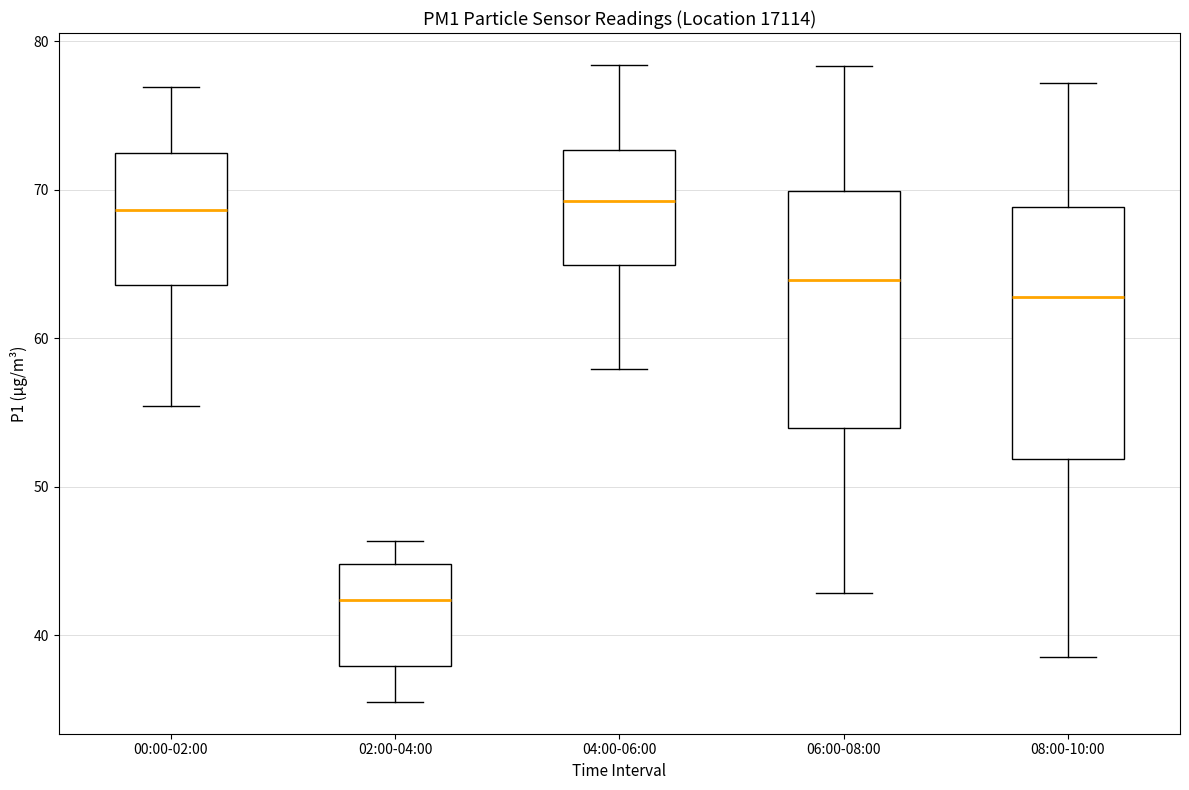

Reading left to right, transcribe this box plot: for each box, give where its median line is, the range the box spans, and where its two whiskers end, as read against the y-axis. The values are not printed on the chart, so give them approximately, as read against the axis.

00:00-02:00: median 69, box 64 to 72, whiskers 55 to 77
02:00-04:00: median 42, box 38 to 45, whiskers 36 to 46
04:00-06:00: median 69, box 65 to 73, whiskers 58 to 78
06:00-08:00: median 64, box 54 to 70, whiskers 43 to 78
08:00-10:00: median 63, box 52 to 69, whiskers 39 to 77